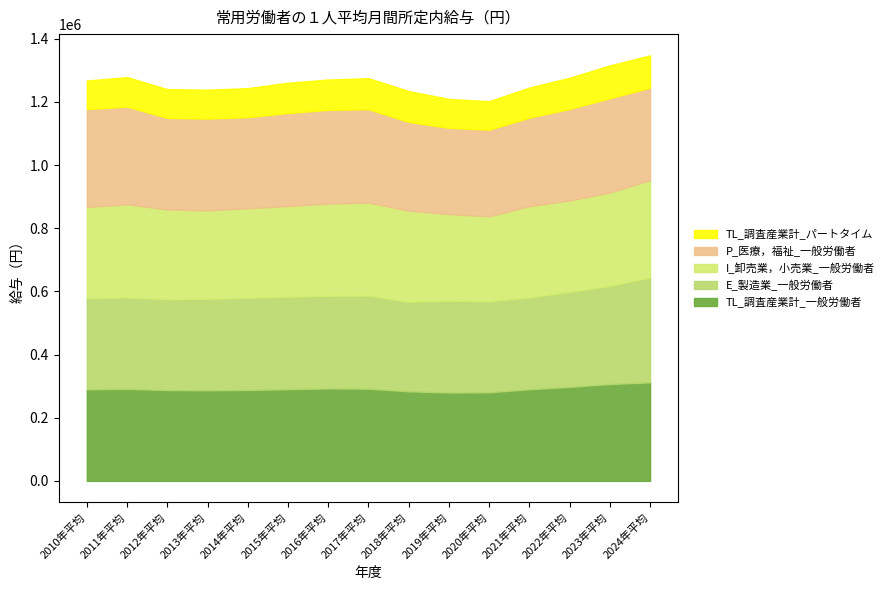

What is the label of the 15th point from the left?

2024年平均